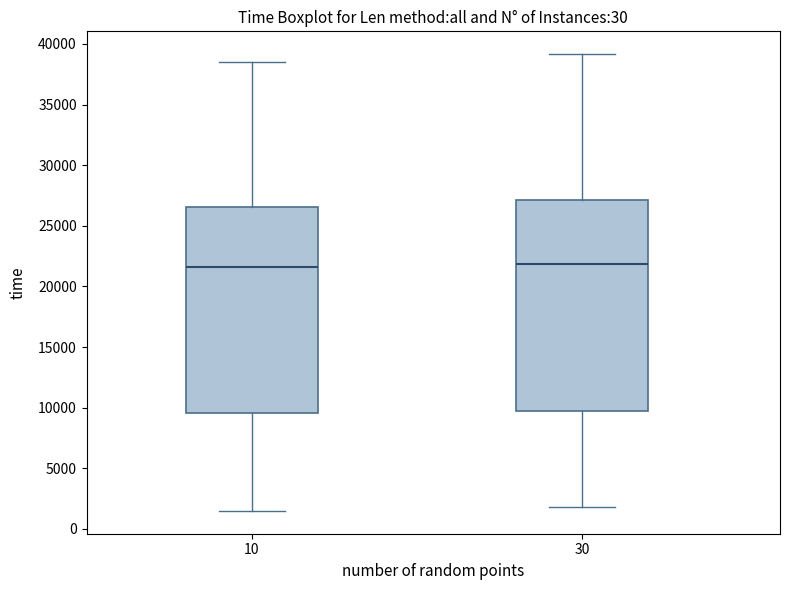

Where is the upper edge of the box at x = 30 on the y-axis? The values are not printed on the chart, so give them approximately, as read against the axis.

27000